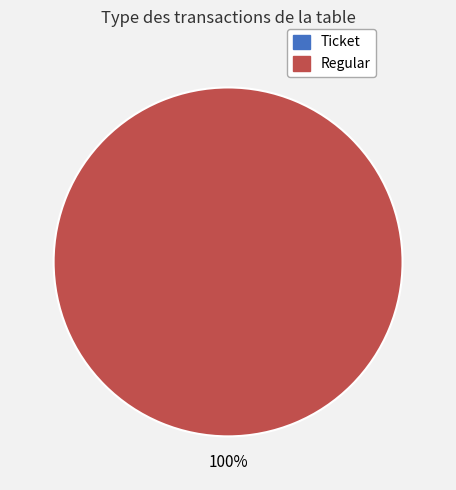

To the nearest percent, what is the difference between the Ticket and Regular slice percentages?

100%